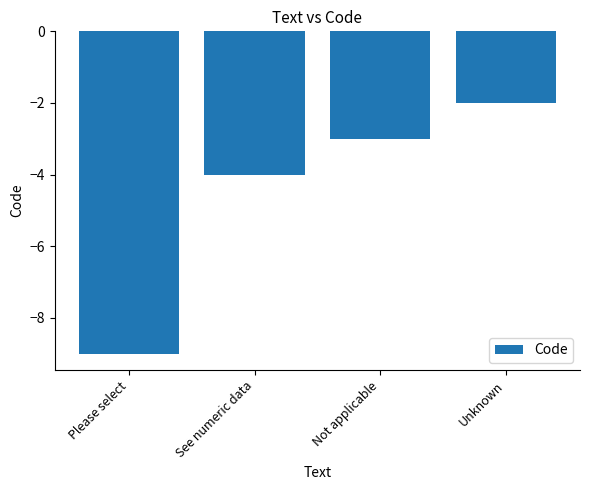

How many categories are shown in the chart?

4